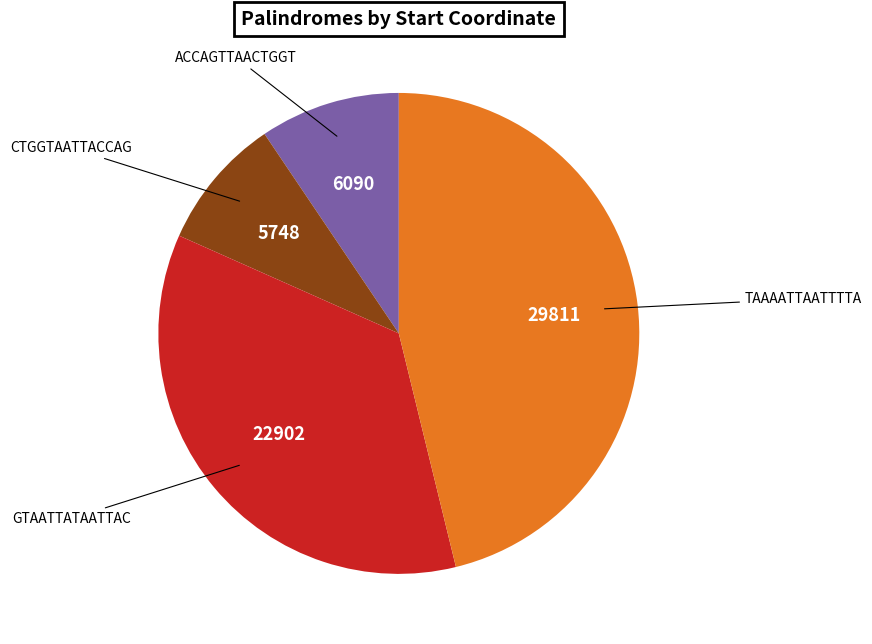

Does any single category account for the majority?

No